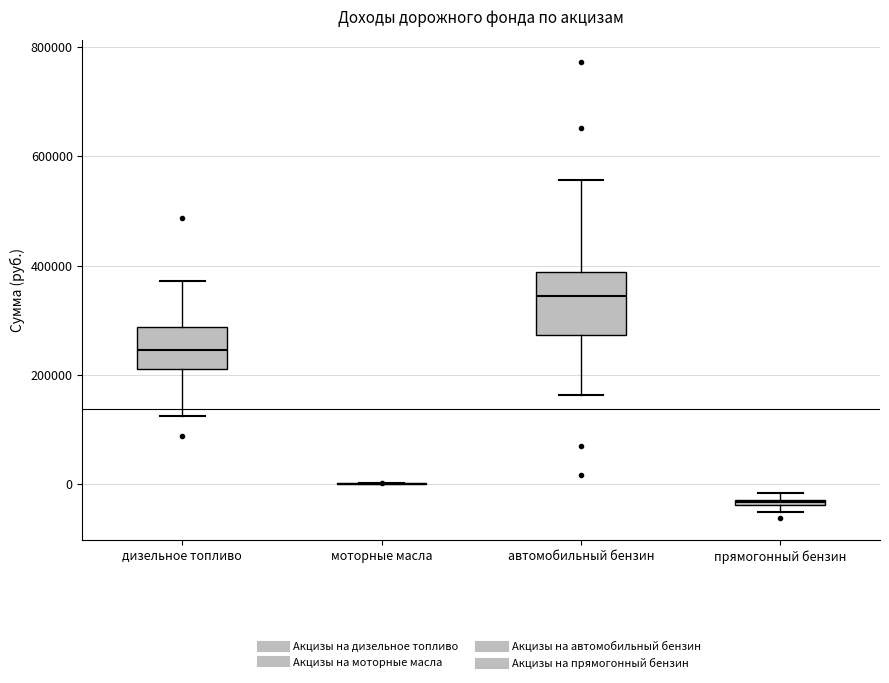

Where is the lower edge of the box for прямогонный бензин on the y-axis? The values are not printed on the chart, so give them approximately, as read against the axis.

-40000